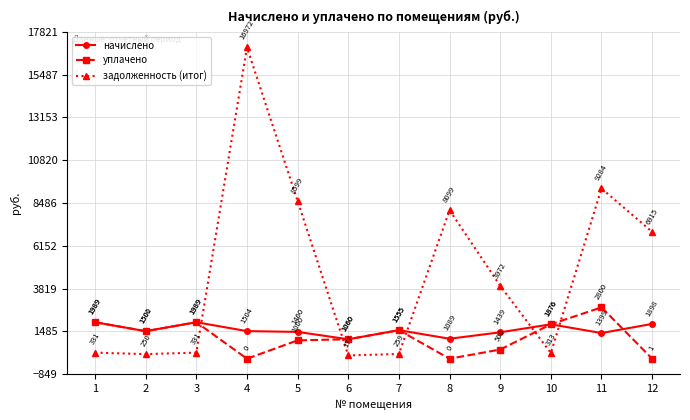

At which label is начислено closest to 1524?

4